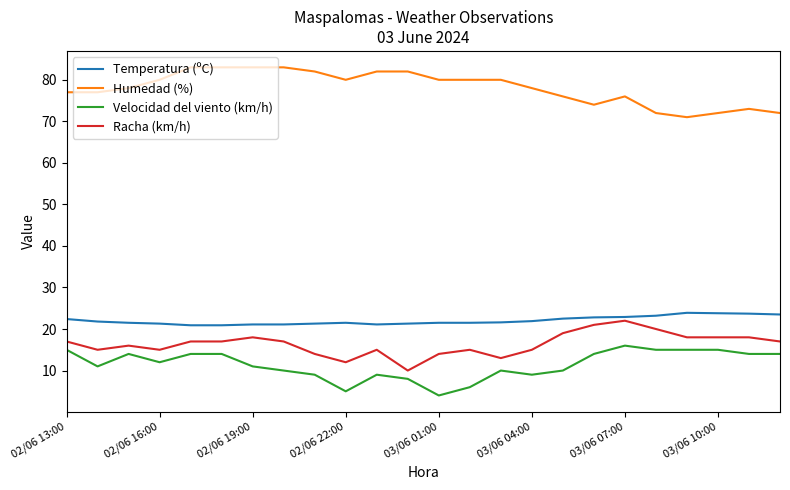

What is the difference between the maximum and minimum values in the Racha (km/h) series?

12.0